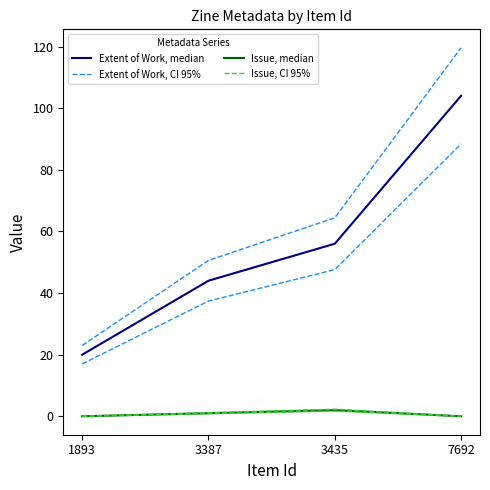

True or false: Extent of Work, CI 95% and Extent of Work, median cross at least once.

False